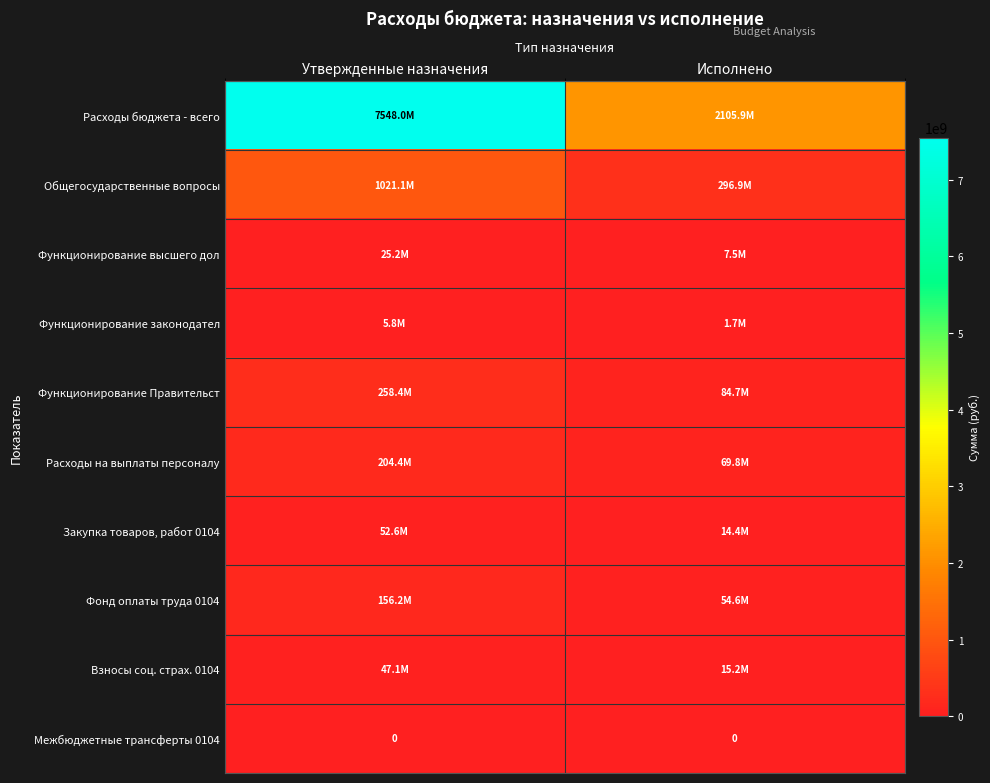

What is the total value across all series at Утвержденные назначения?

9318985916.2